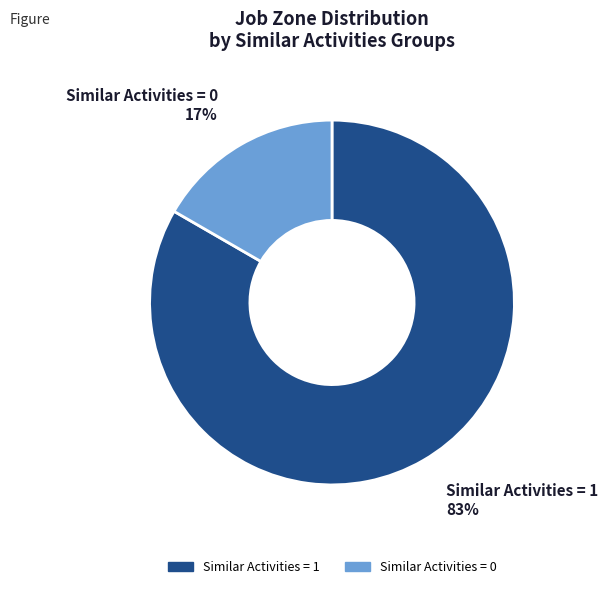

Count the number of slices in the pie.

2